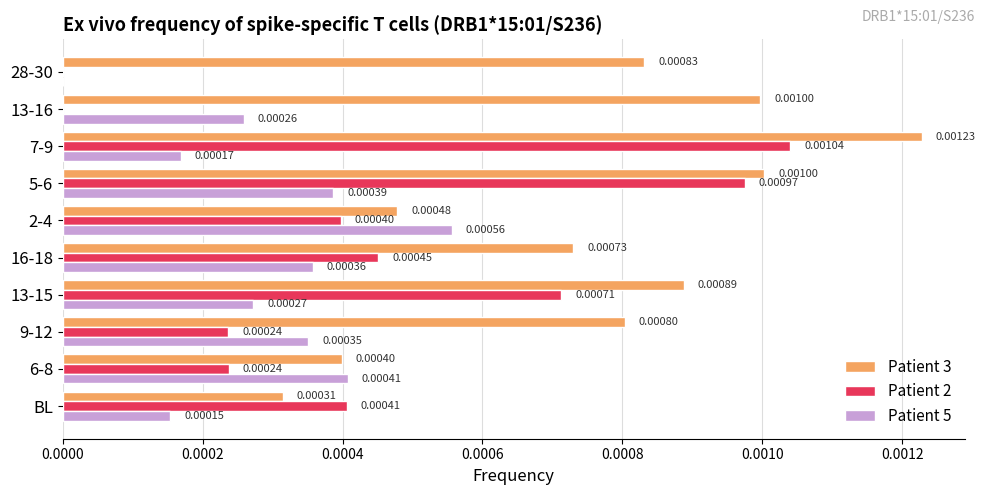

Is the value of Patient 5 at 7-9 greater than the value of Patient 3 at 13-15?

No